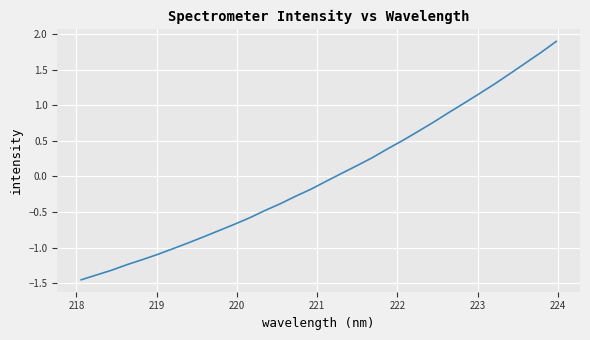

What is the difference between the maximum and minimum values?

3.3